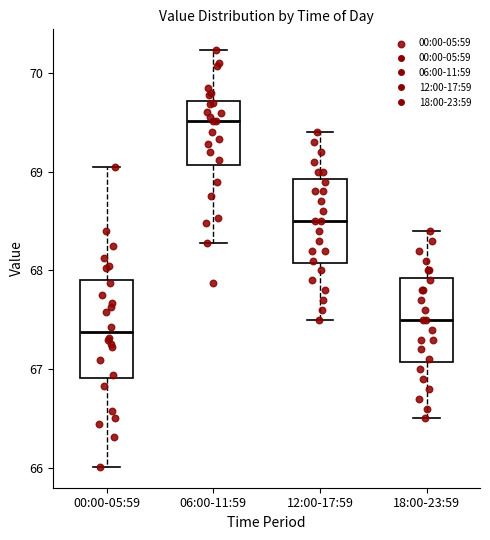

Which box's median line is the highest?

06:00-11:59